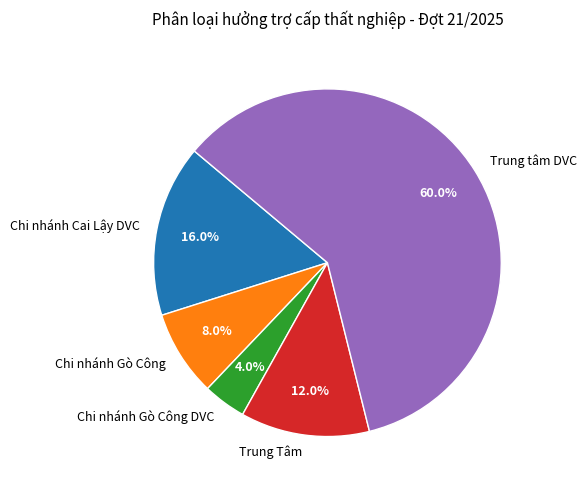

Does any single category account for the majority?

Yes